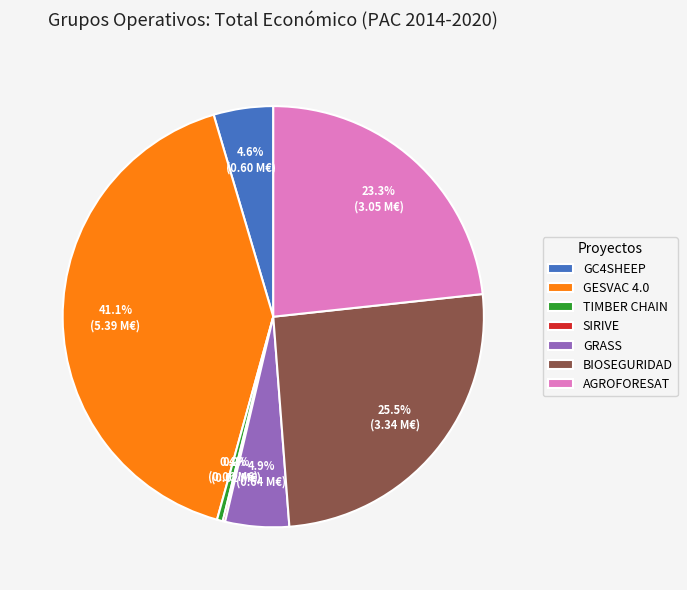

What portion of the pie excludes TIMBER CHAIN?

99.6%